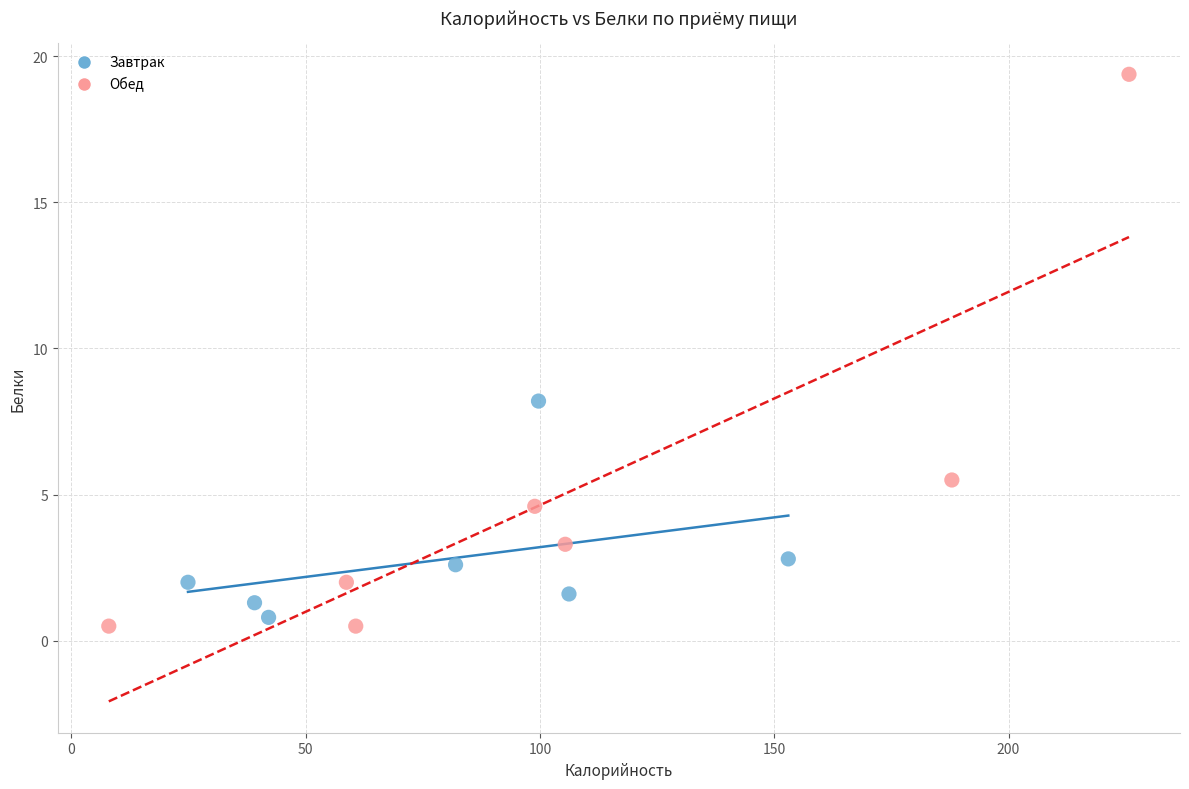

Which series has the largest Y range (max minus min)?

Обед